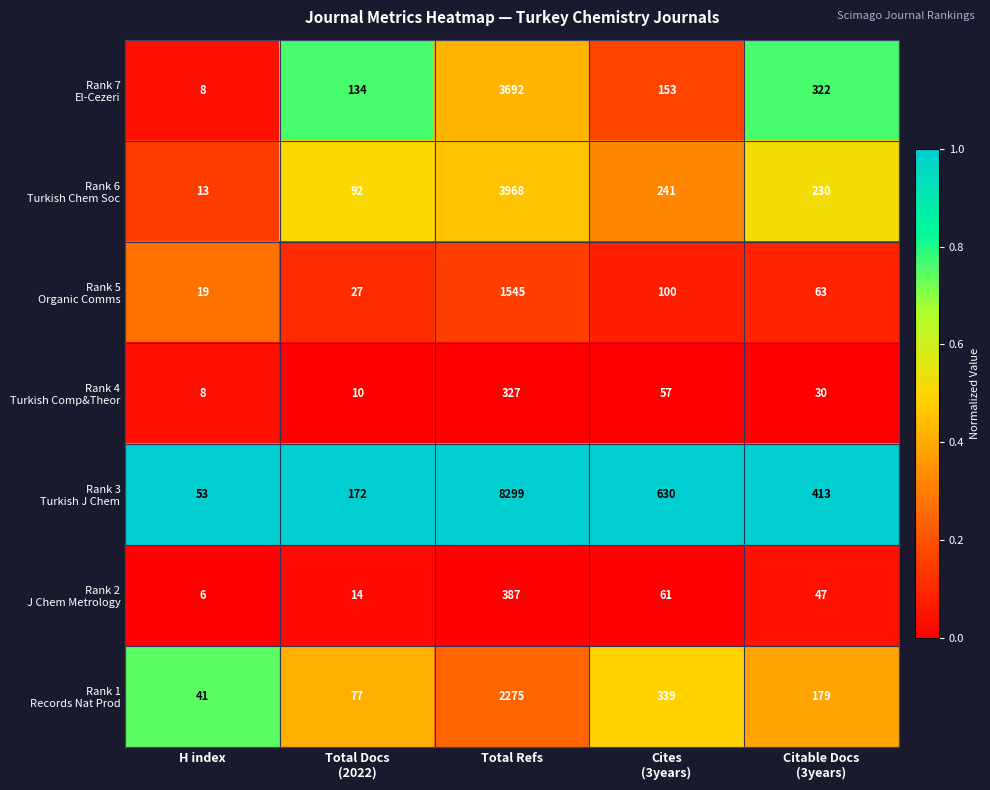

How many data points does each series have?

5